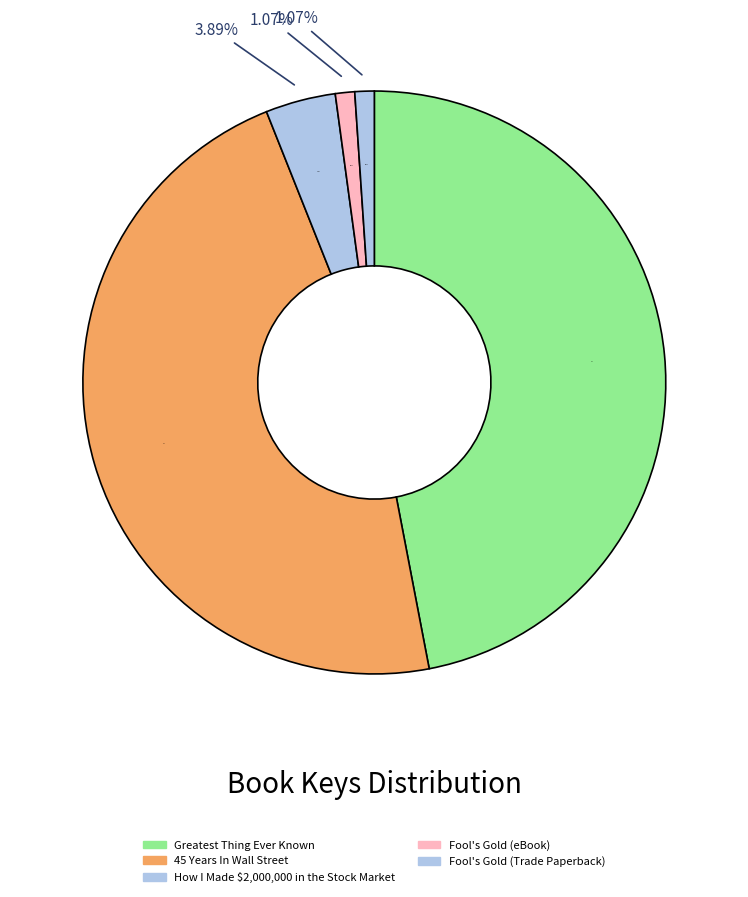

Rank the categories by value from lowest to highest.

Fool's Gold (eBook), Fool's Gold (Trade Paperback), How I Made $2,000,000 in the Stock Market, 45 Years In Wall Street, Greatest Thing Ever Known